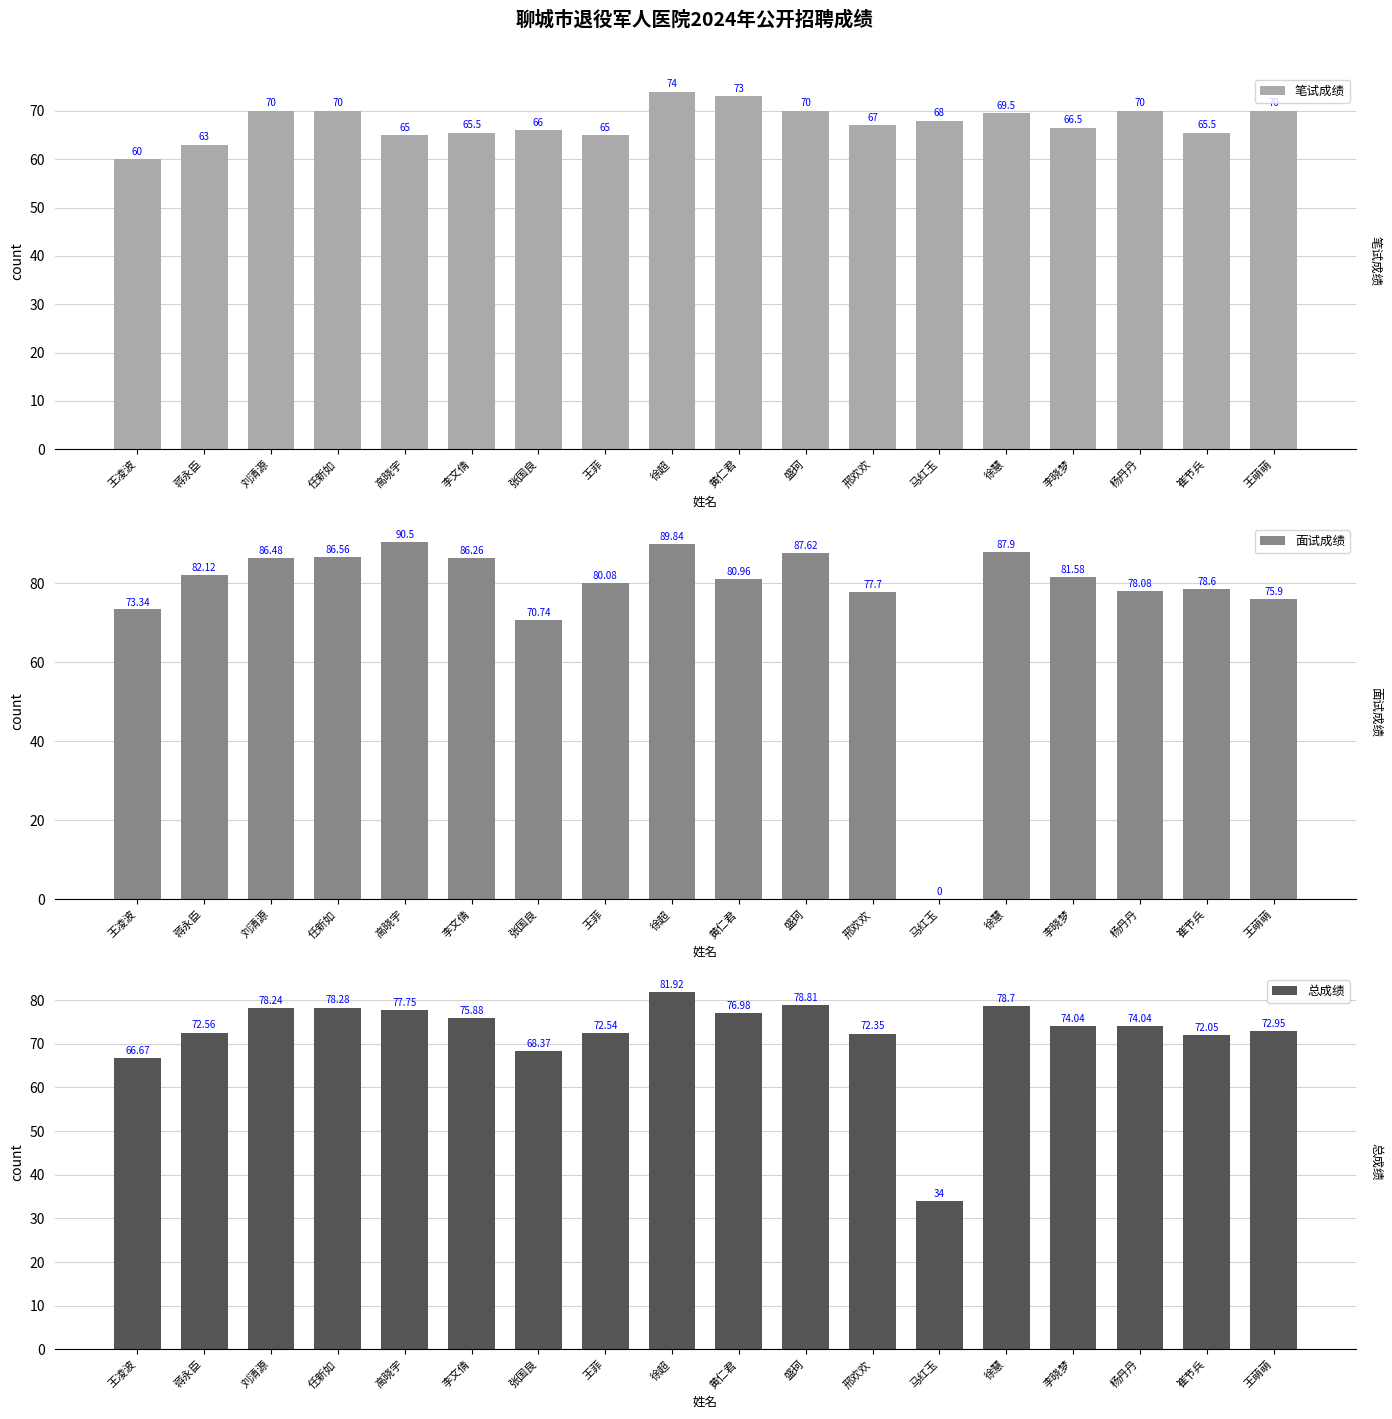

Where does the 面试成绩 series first go above 81?

蒋永臣